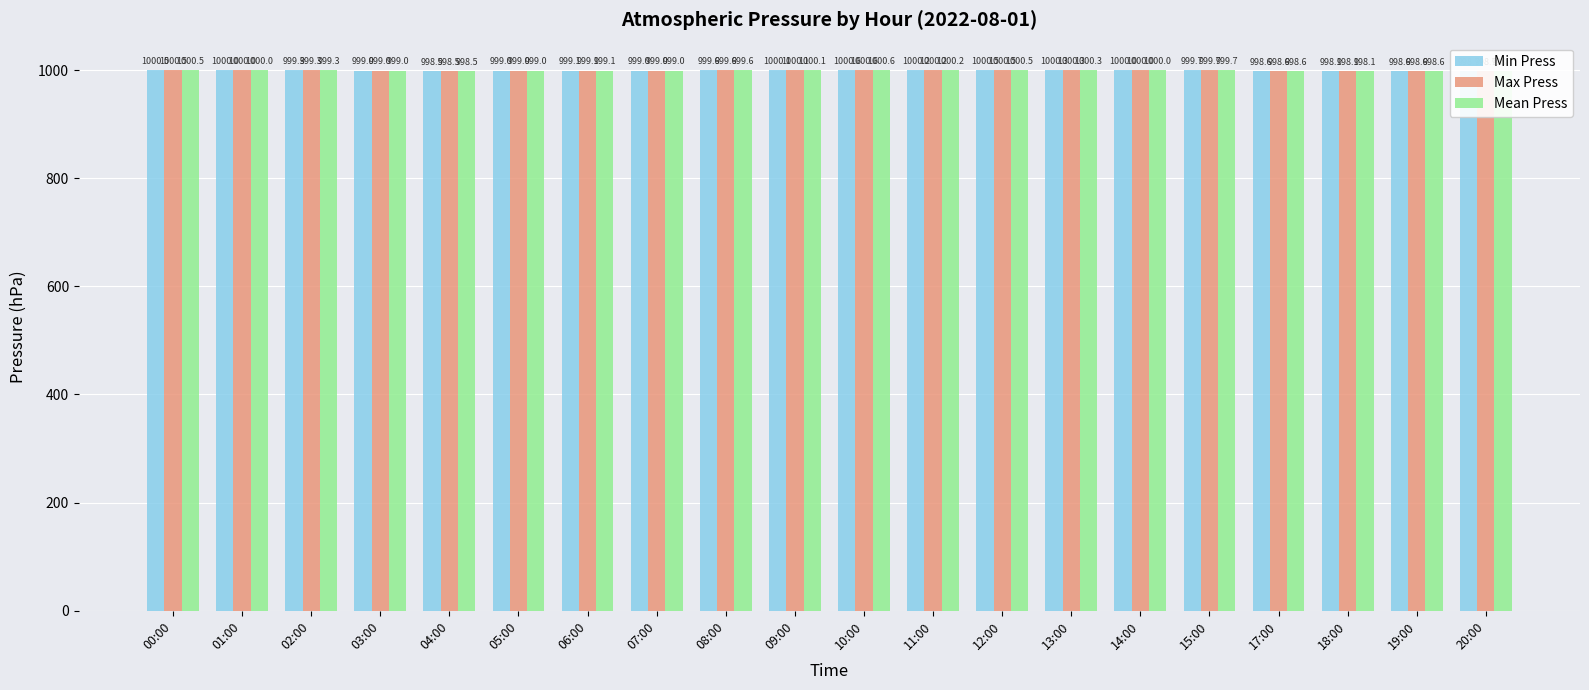

The value of Min Press at 18:00 is 998.1. True or false?

True